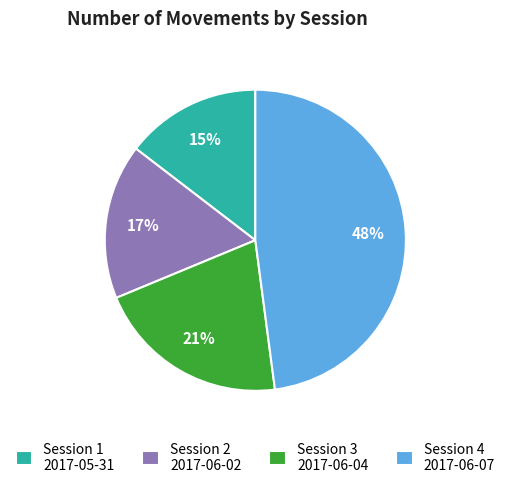

Which category has the smallest portion of the pie?

Session 1 2017-05-31